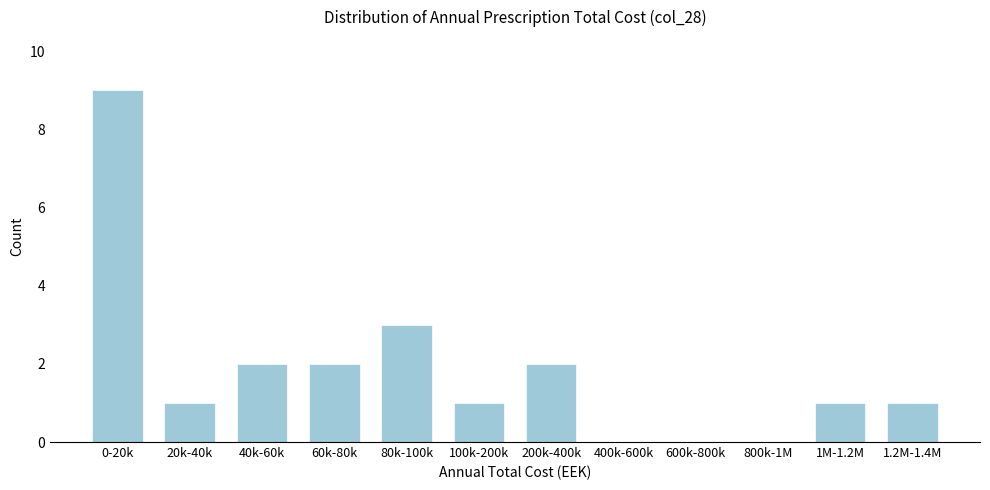

Reading right to left, what are all the values shown in this chart?

1.2M-1.4M=1	1M-1.2M=1	800k-1M=0	600k-800k=0	400k-600k=0	200k-400k=2	100k-200k=1	80k-100k=3	60k-80k=2	40k-60k=2	20k-40k=1	0-20k=9